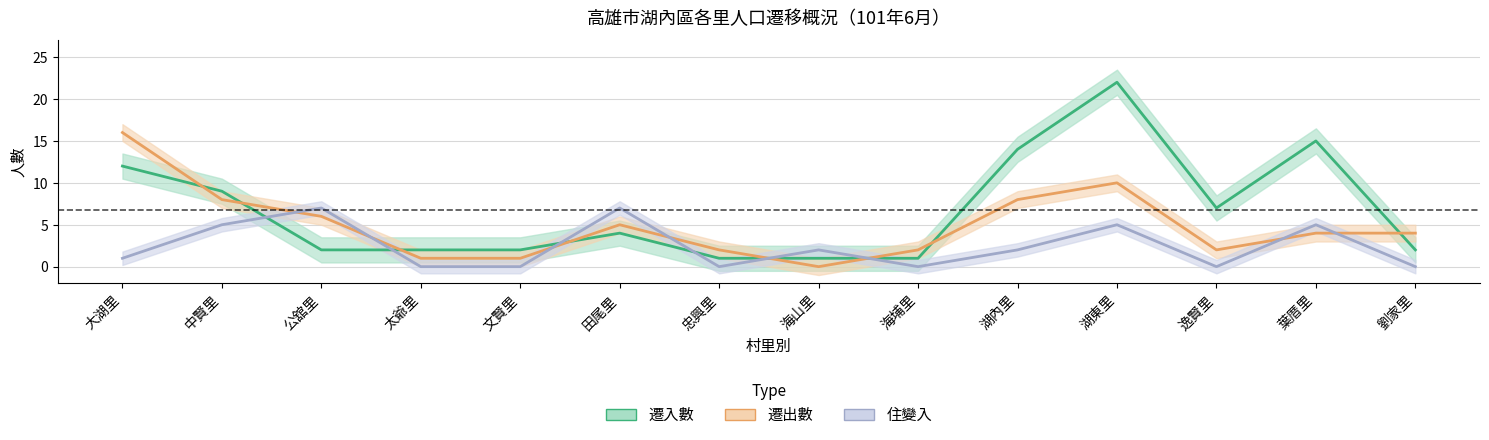

What is the difference between the highest and lowest values at 海山里?

2